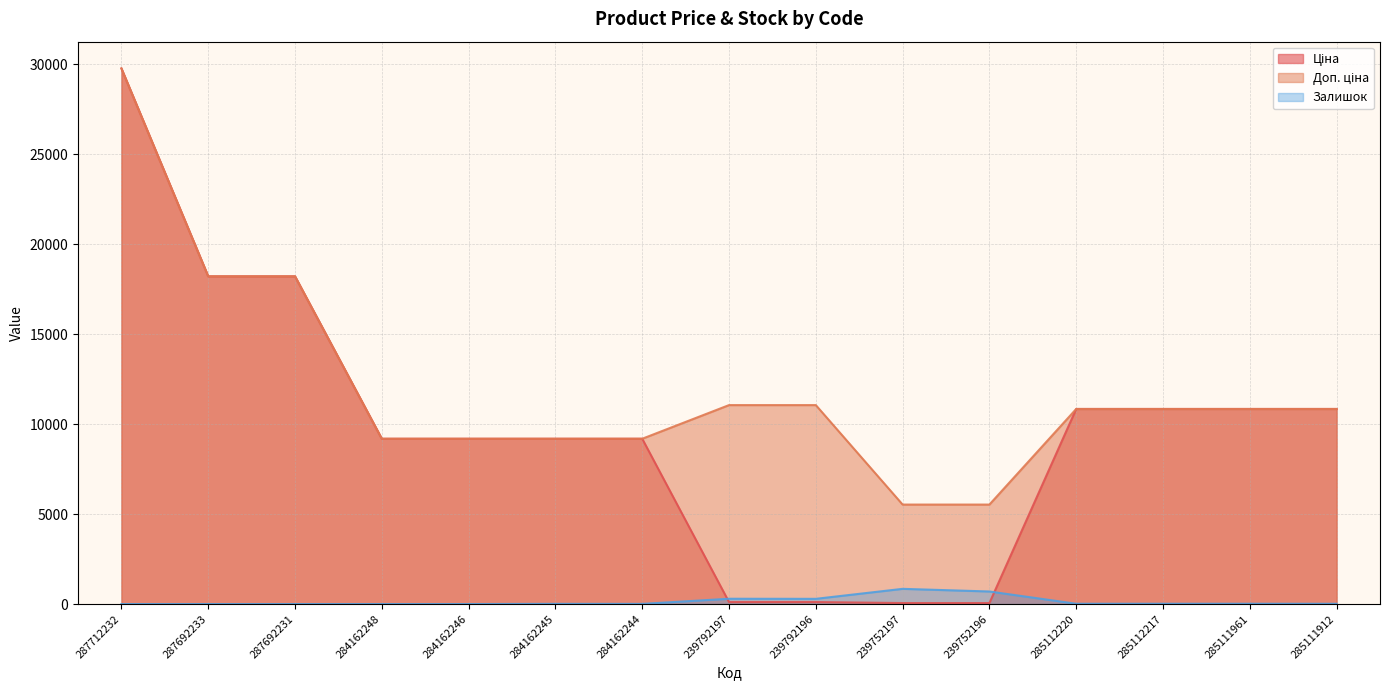

Where is Залишок nearest to the value 422?

239792197